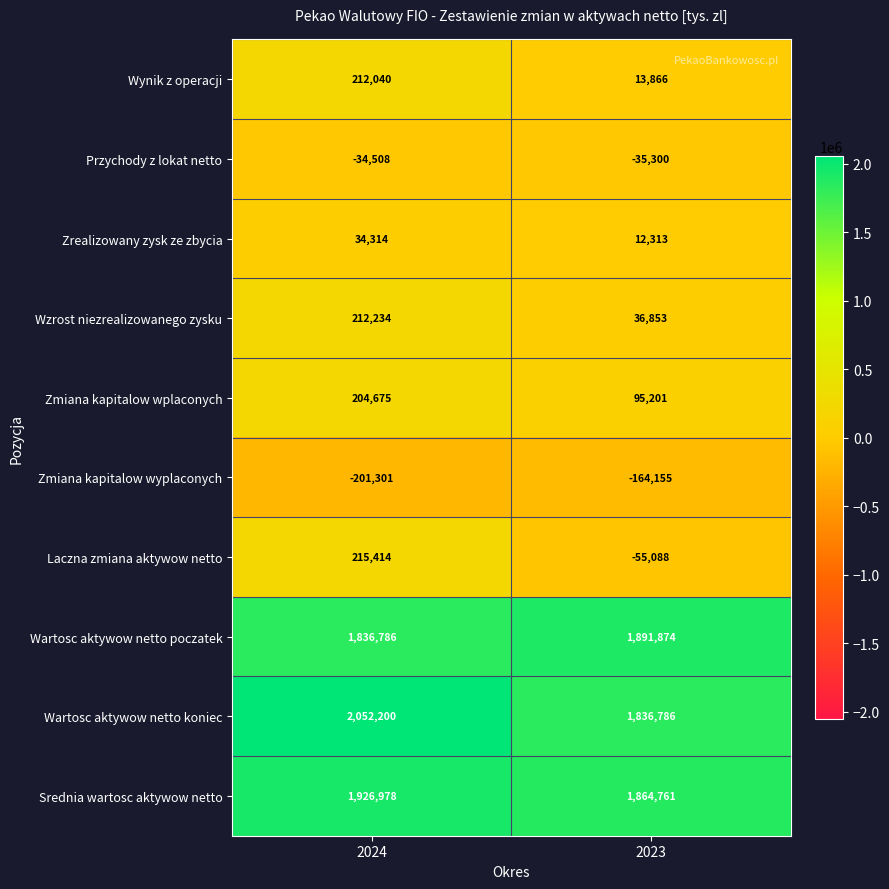

What is the total value across all series at 2024?

6458832